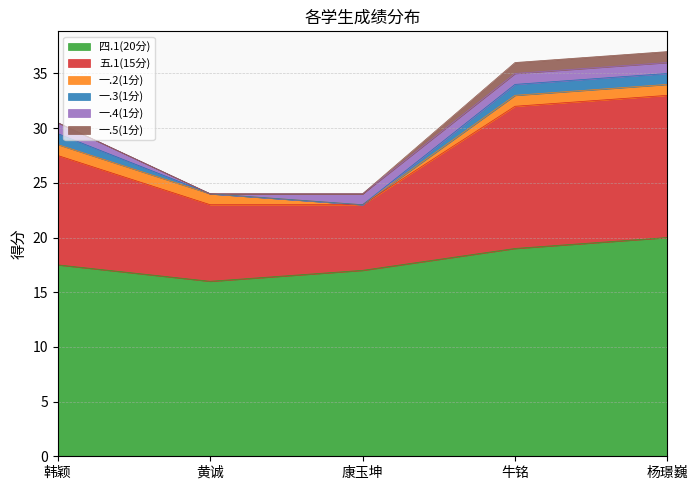

How many positive values does the 一.2(1分) series have?

4